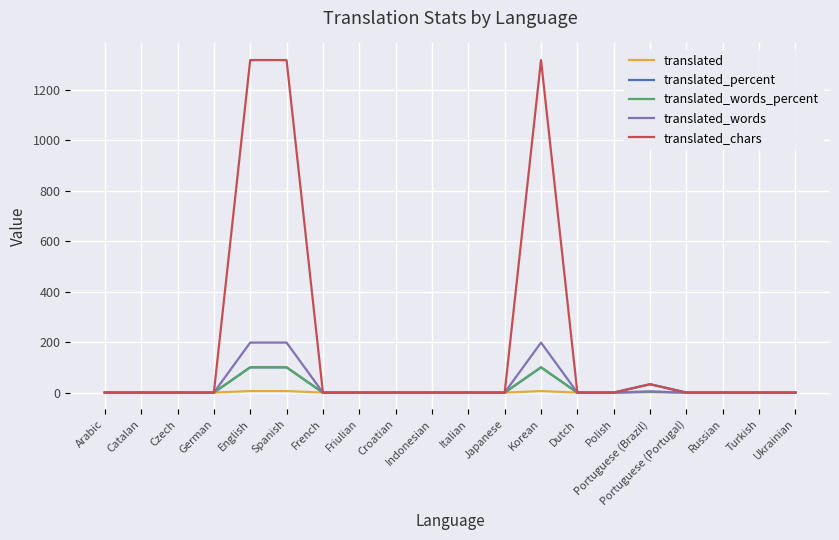

Which series has the largest total across all categories?

translated_chars